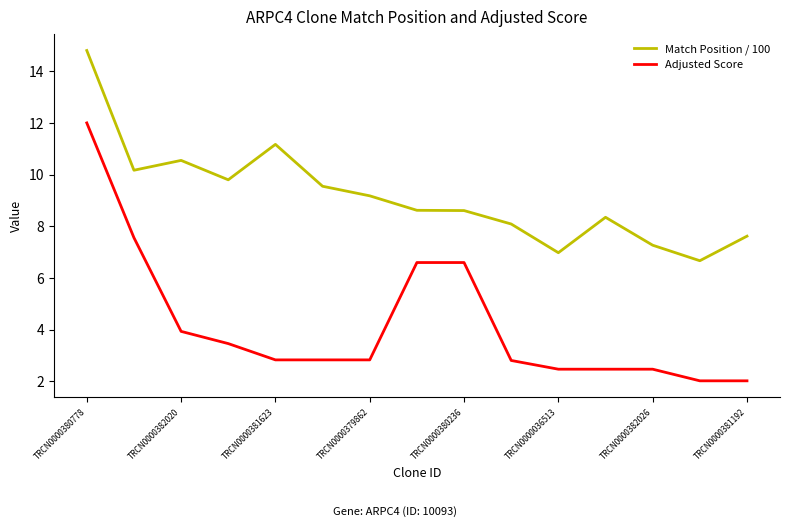

What is the lowest value of the Match Position / 100 series?

6.7